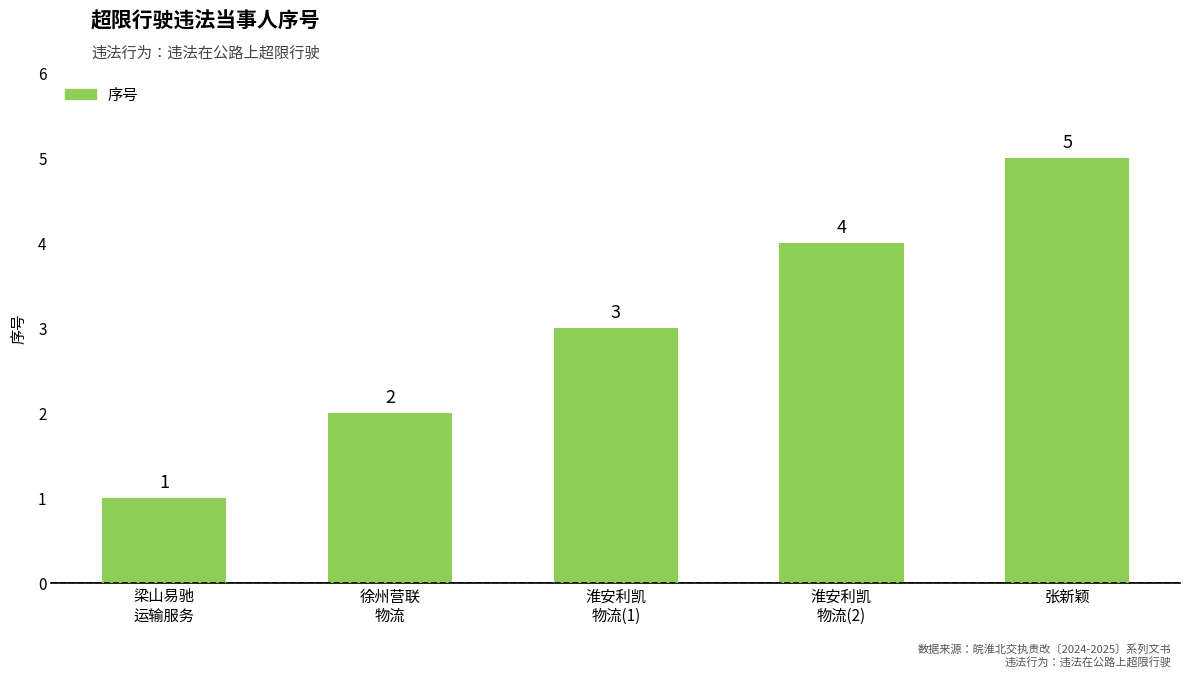

Count the number of categories in the chart.

5